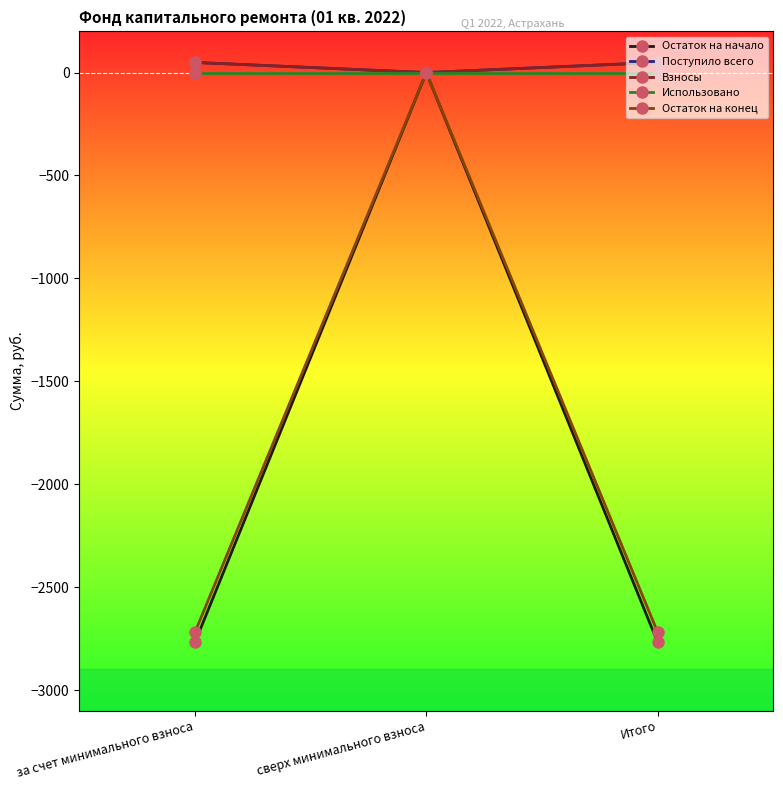

Reading left to right, transcribe all the data shown in this chart.

Остаток на начало: за счет минимального взноса=-2769.0	сверх минимального взноса=0.0	Итого=-2769.0
Поступило всего: за счет минимального взноса=49.2	сверх минимального взноса=0.0	Итого=49.2
Взносы: за счет минимального взноса=49.2	сверх минимального взноса=0.0	Итого=49.2
Использовано: за счет минимального взноса=0.0	сверх минимального взноса=0.0	Итого=0.0
Остаток на конец: за счет минимального взноса=-2719.8	сверх минимального взноса=0.0	Итого=-2719.8